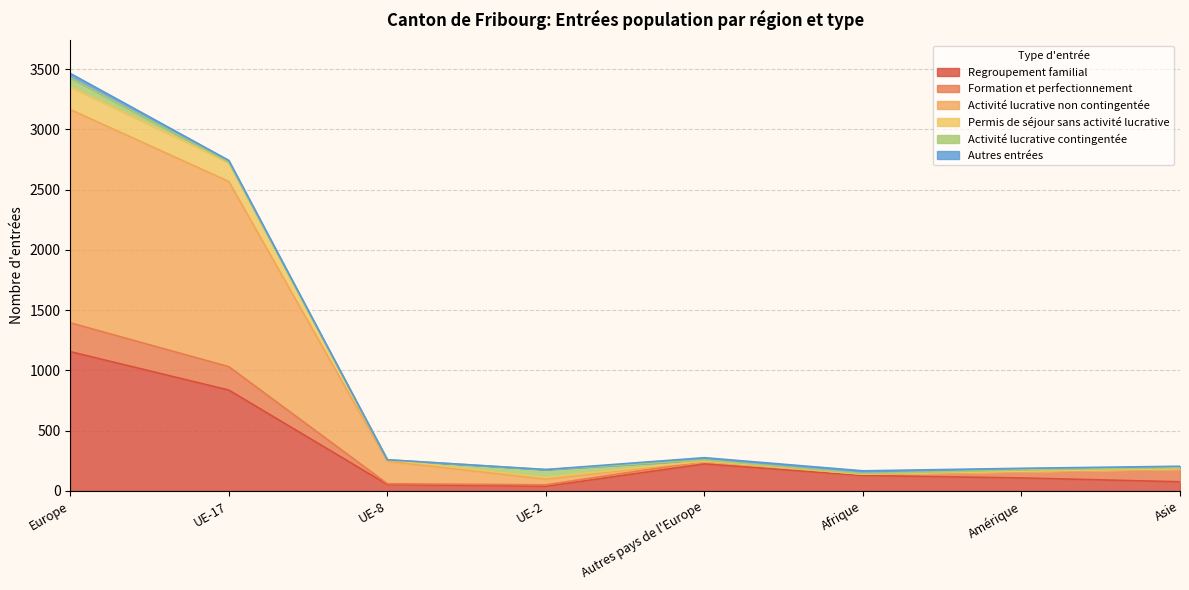

At which category is the sum across all series the highest?

Europe